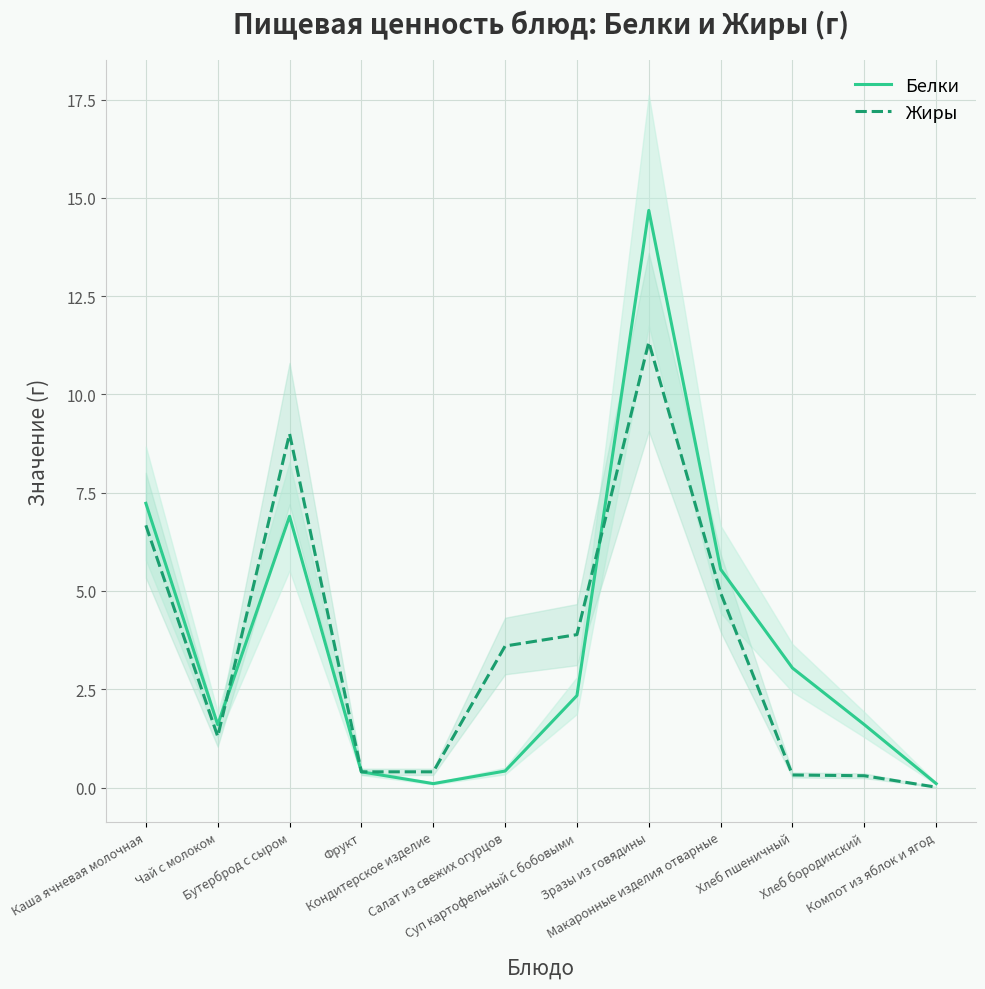

The Белки series shows 2.1 at Хлеб пшеничный. True or false?

False